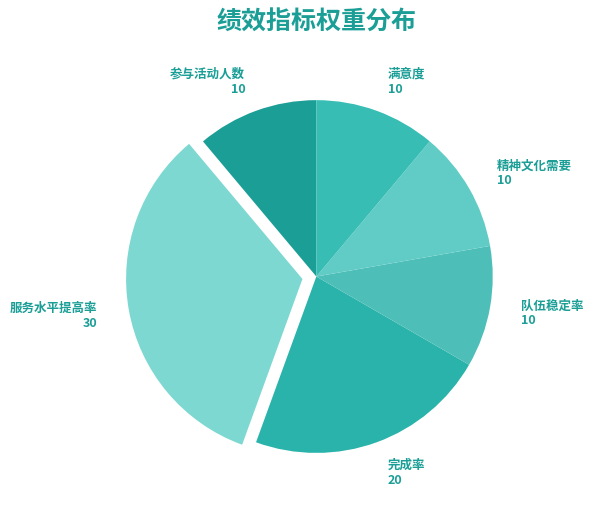

How many slices are in this pie chart?

6